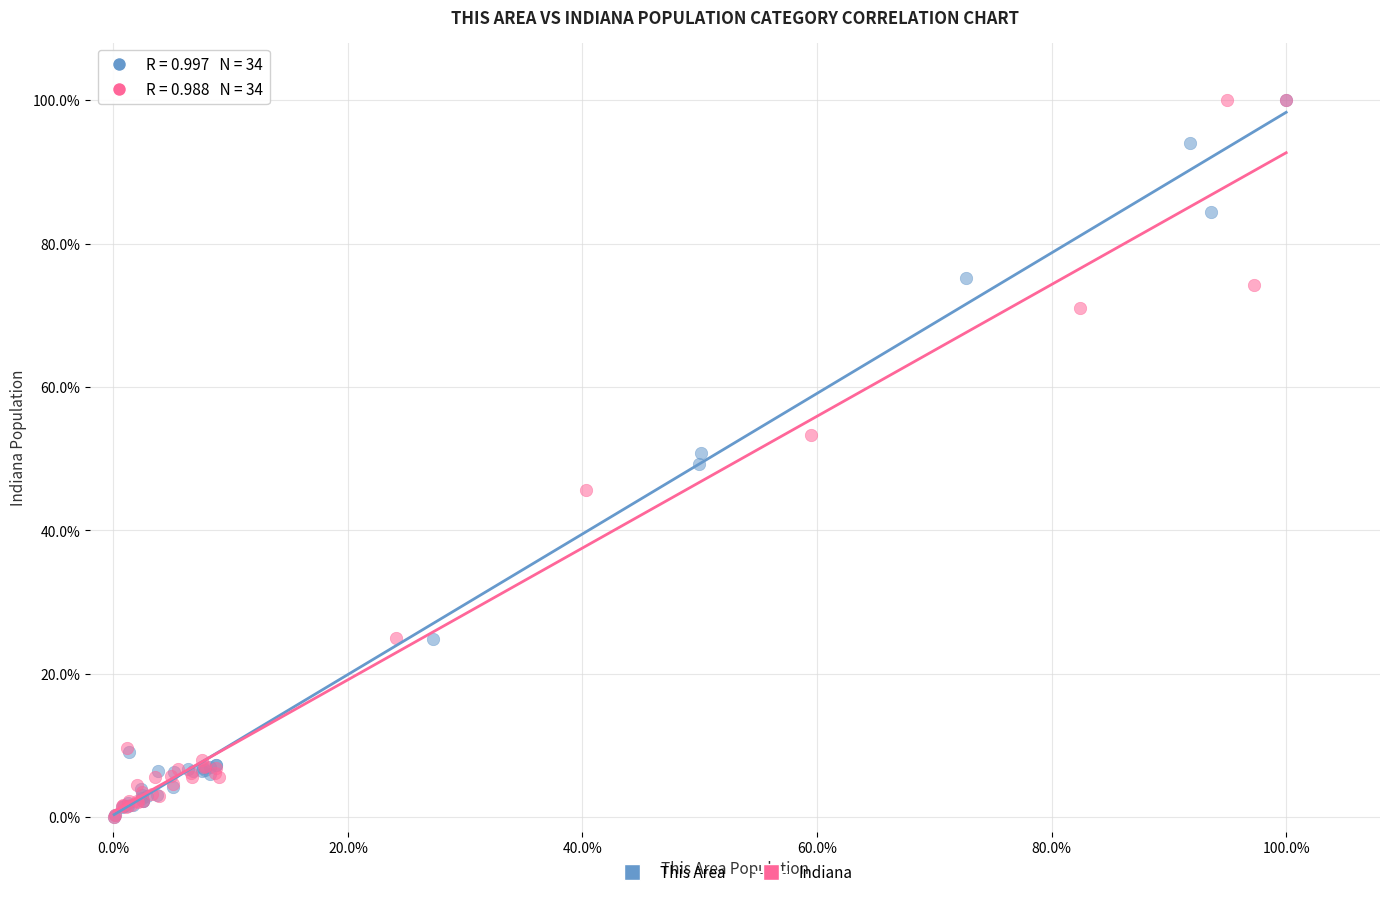

Which series has the widest spread of Y values?

Indiana